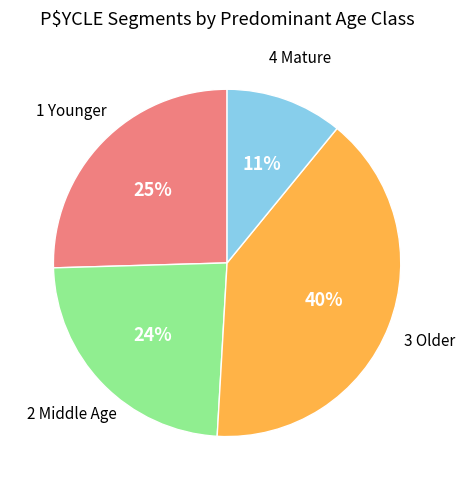

Which slice is the largest?

3 Older